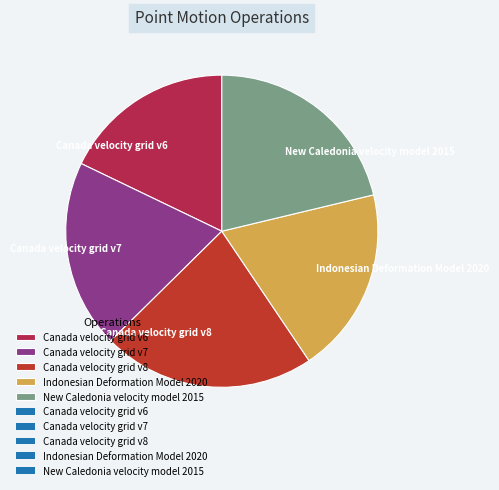

Is the sum of Canada velocity grid v7 and Canada velocity grid v8 greater than half?

No